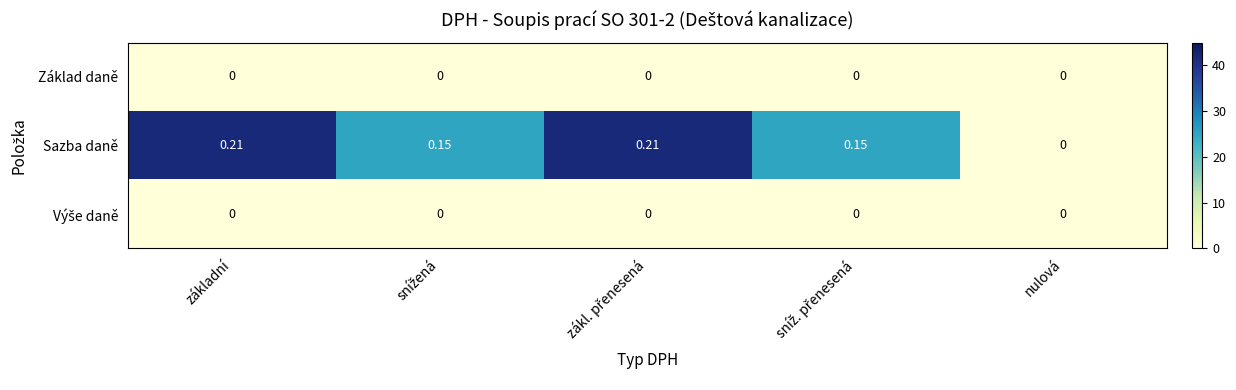

Which series has the largest total across all categories?

Sazba daně